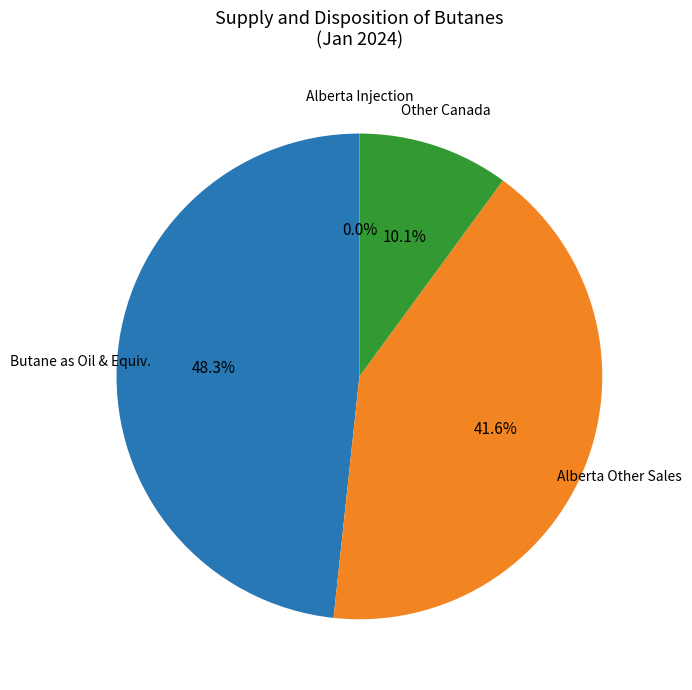

Is there a majority slice in this chart?

No